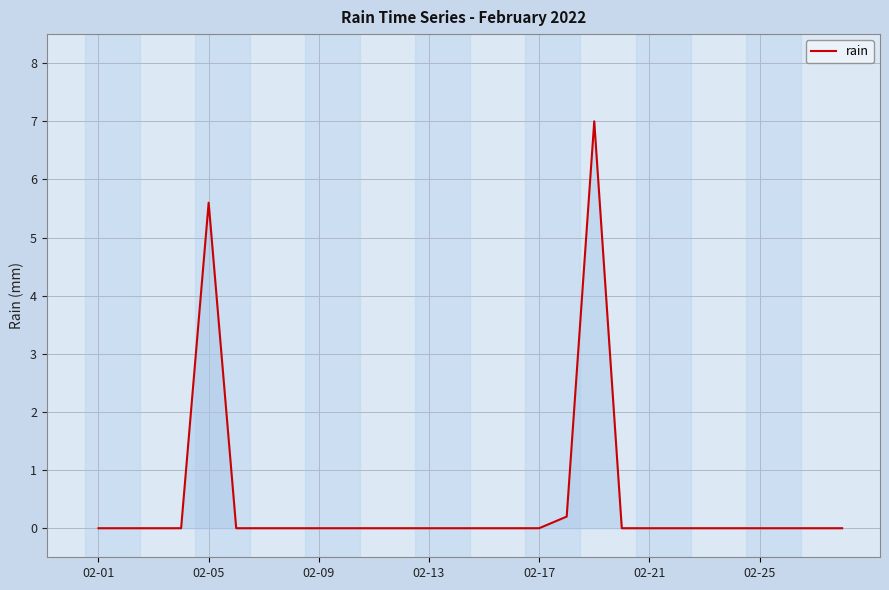

What is the difference between the maximum and minimum values?

7.0